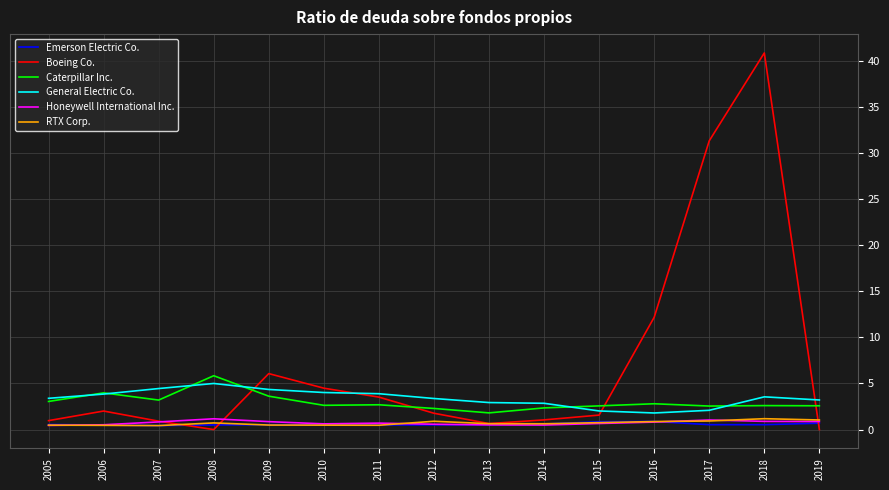

At which category does Boeing Co. reach its first local peak?

2006